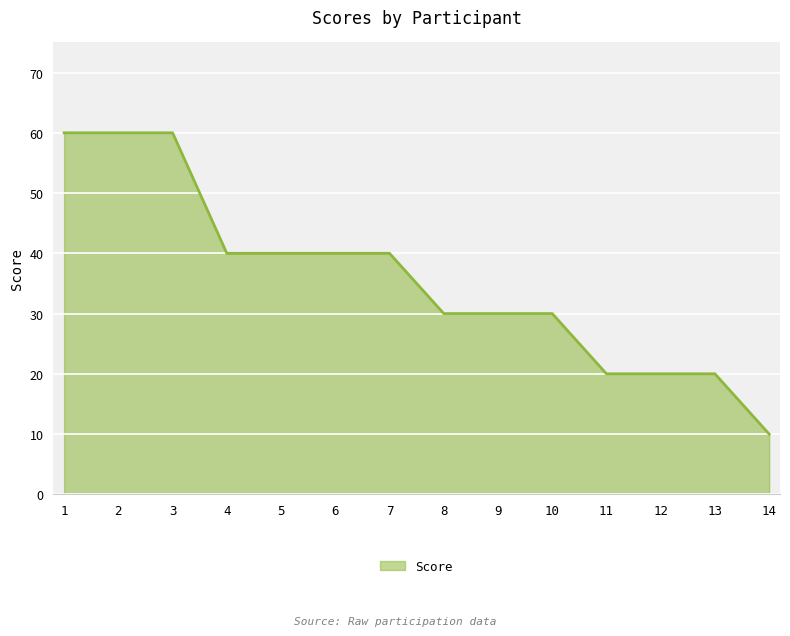

Does the chart display data point markers on the line(s)?

No